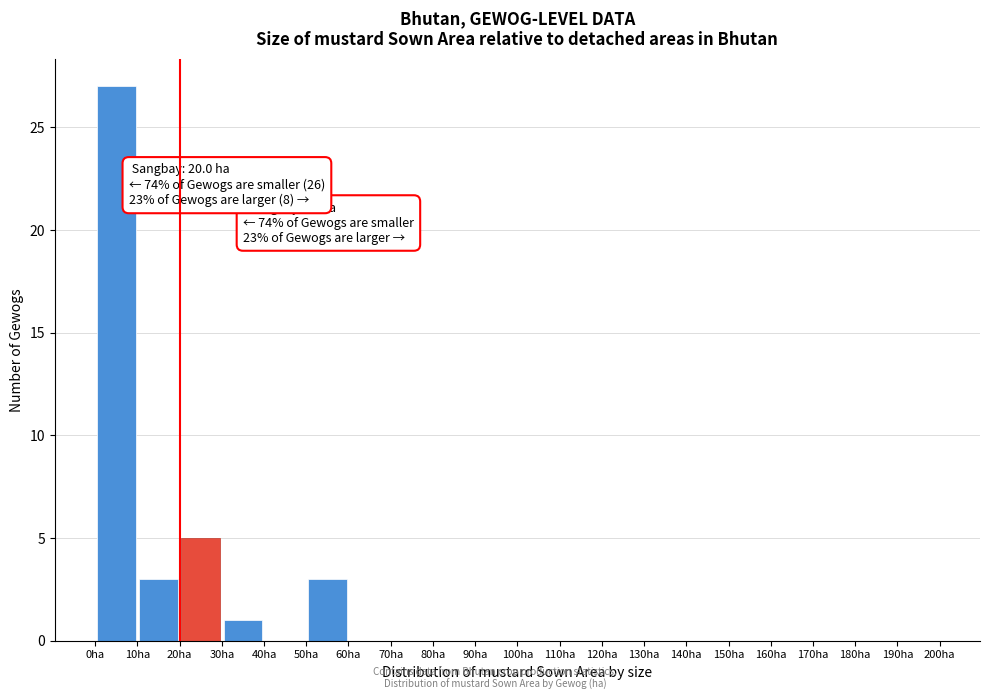

Over which range of the x-axis is the bar tallest?

0 to 10